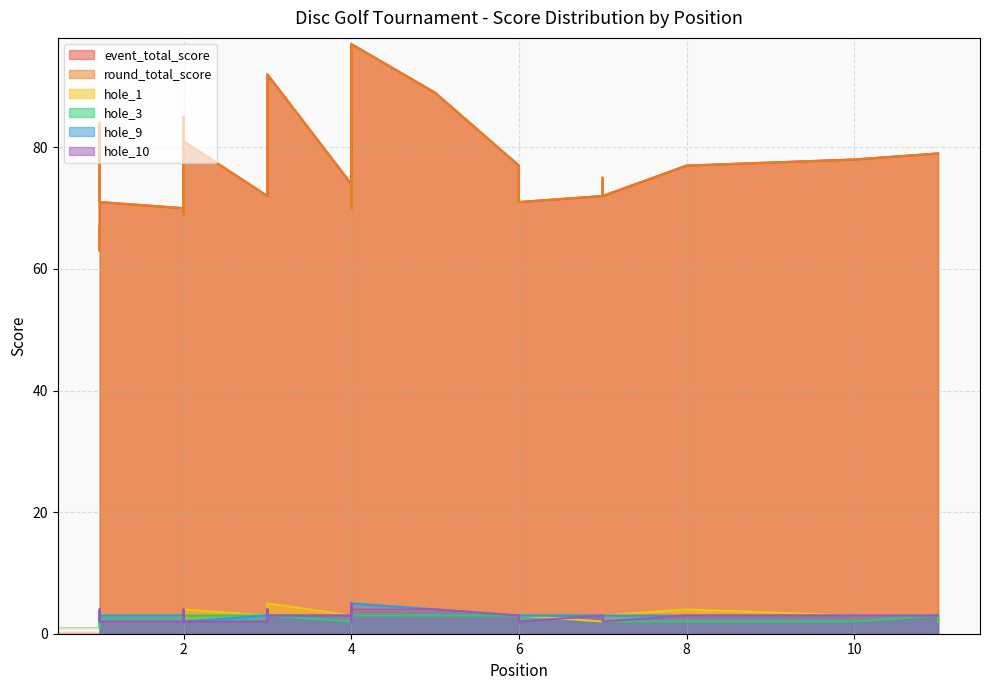

At which label is hole_9 closest to 3?

1